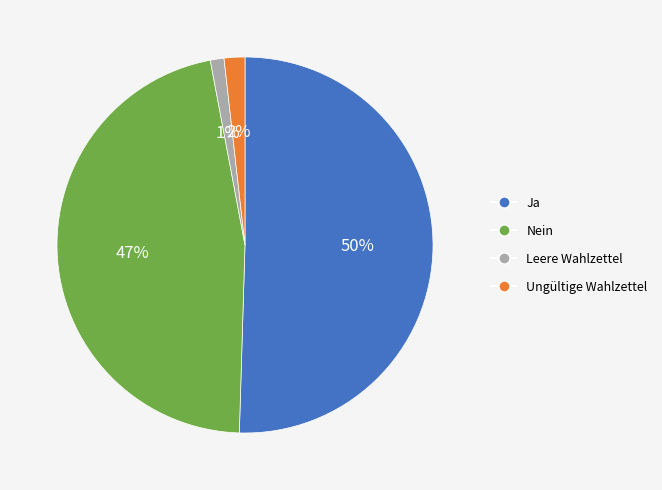

To the nearest percent, what percentage of the pie is Leere Wahlzettel?

1%